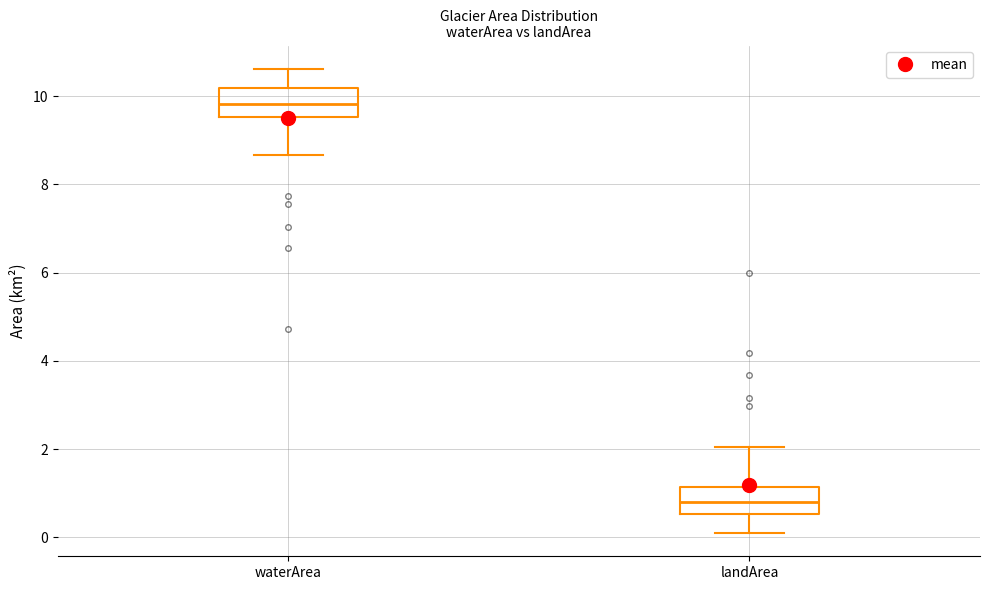

Reading left to right, read every box against the y-axis: the position of its median line, the range the box covers, and the ends of its whiskers. The values are not printed on the chart, so give them approximately, as read against the axis.

waterArea: median 9.8, box 9.6 to 10.2, whiskers 8.6 to 10.6
landArea: median 0.8, box 0.6 to 1.2, whiskers 0.2 to 2.0